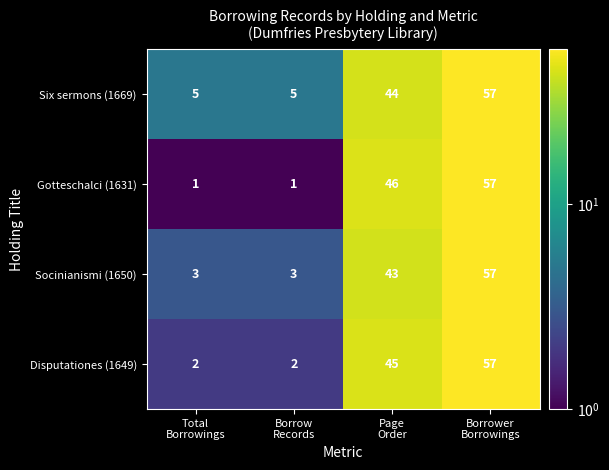

How many Gotteschalci (1631) values are between 1 and 57?

4